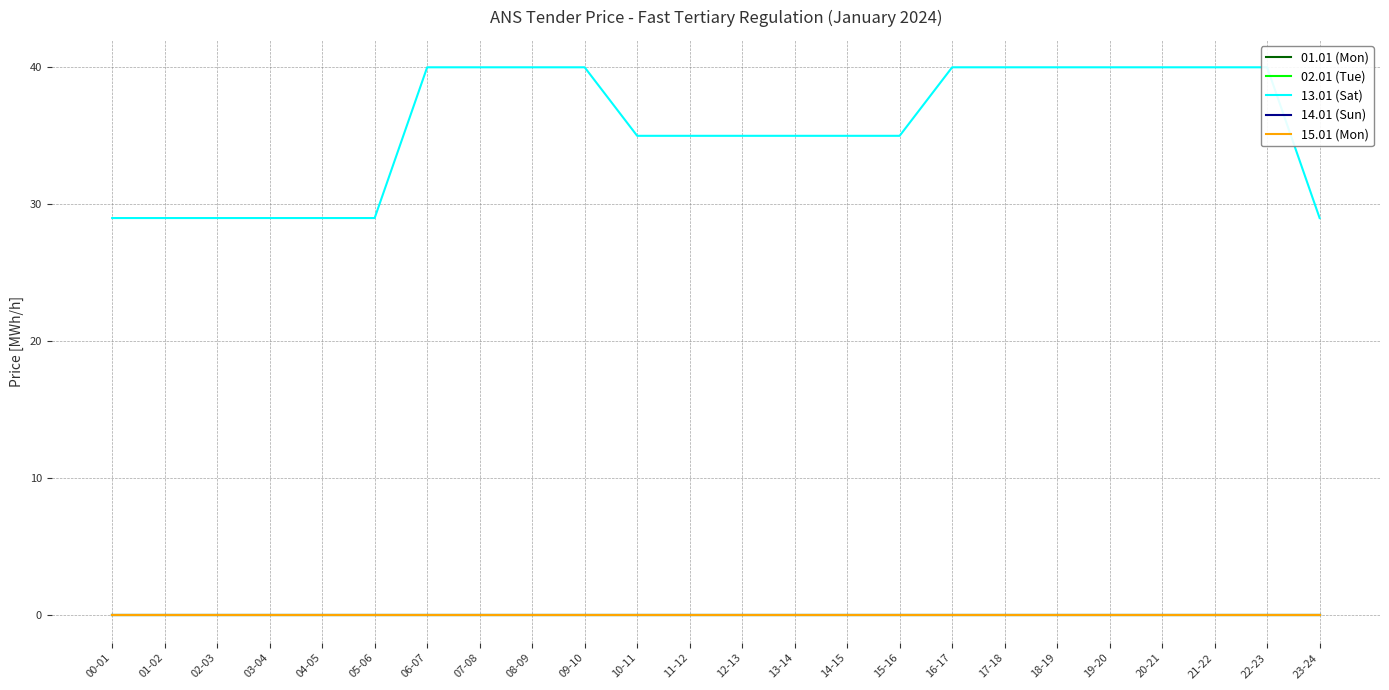

The value of 15.01 (Mon) at 06-07 is 0. True or false?

True